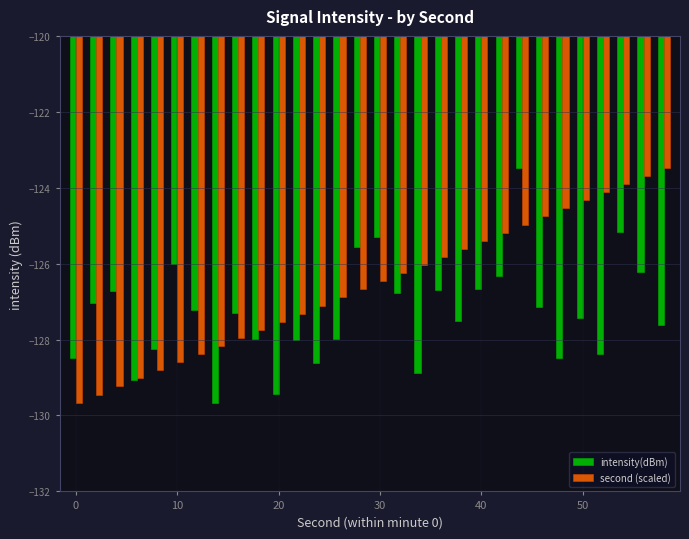

How many series are shown in this chart?

2